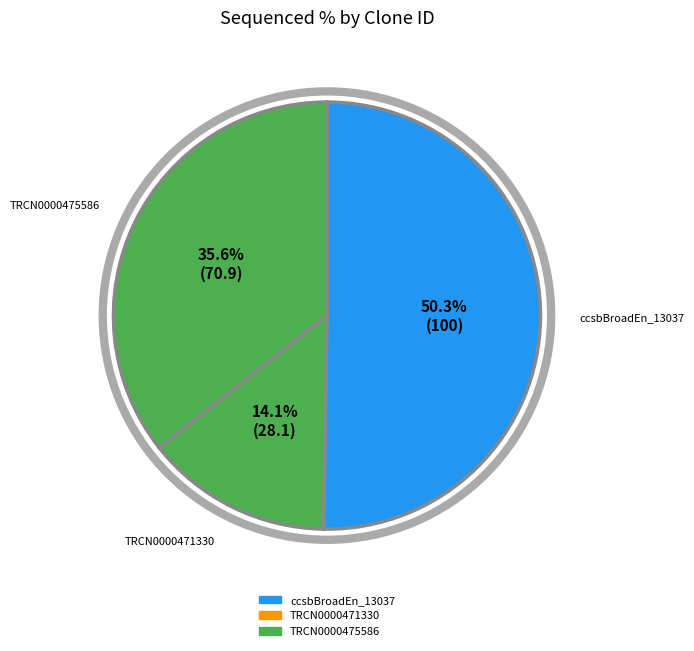

How many segments does this pie chart have?

3